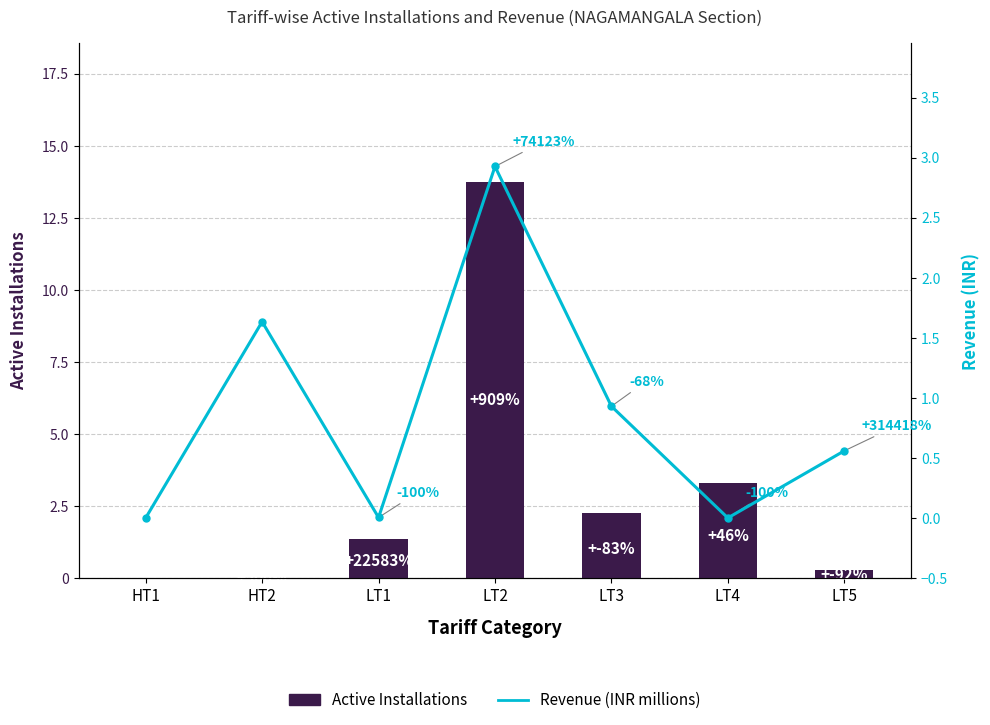

How many values in the Active Installations series are below 1361?

3